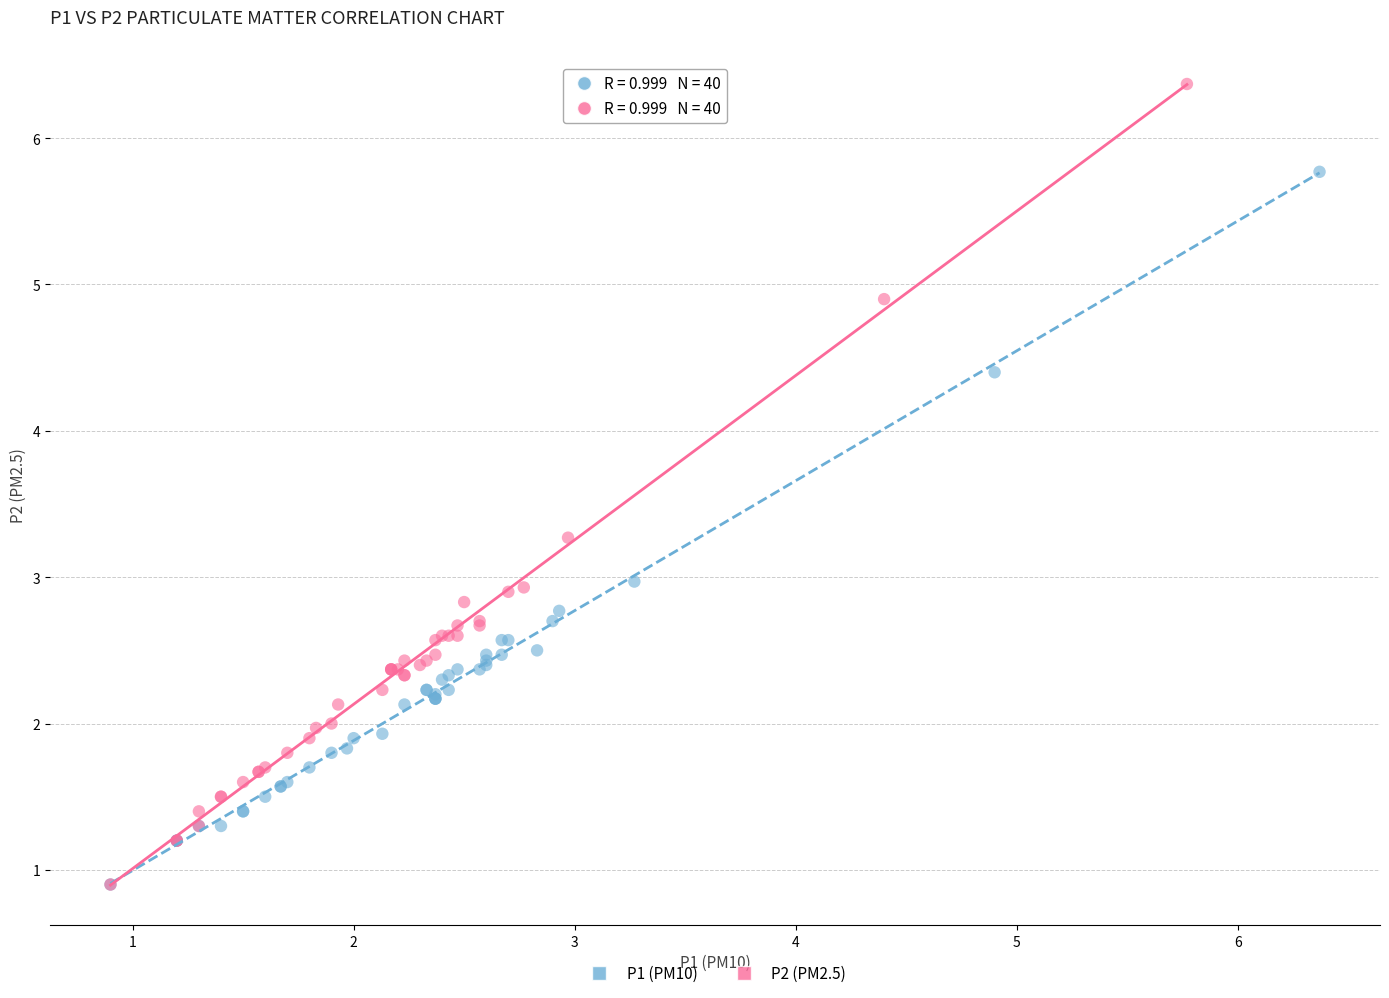

Which series reaches the maximum Y coordinate?

P2 (PM2.5)